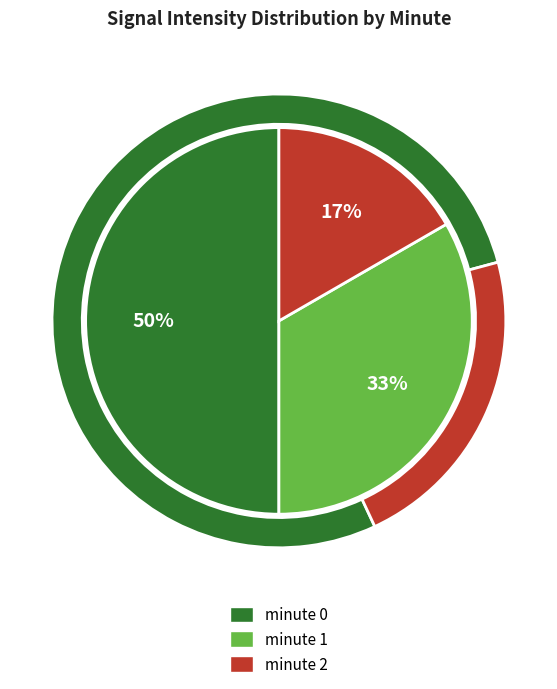

To the nearest percent, what is the average slice percentage?

33%